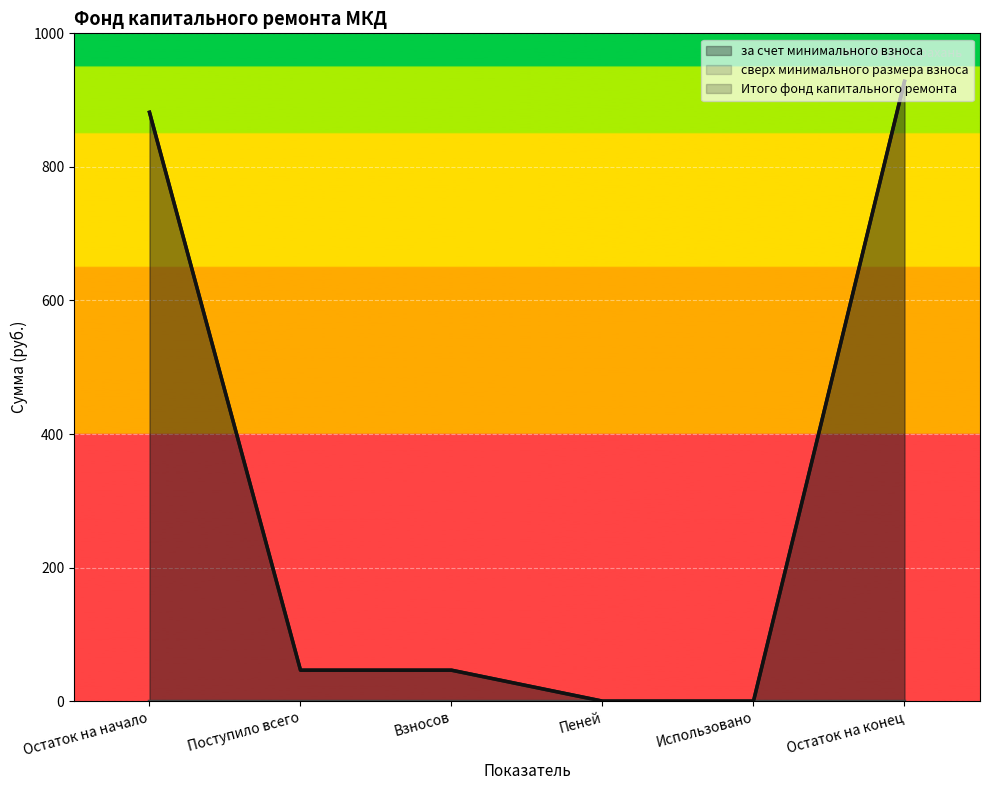

Does the chart display data point markers on the line(s)?

No